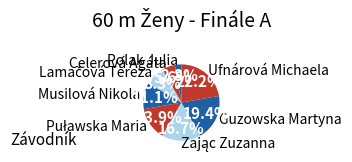

Is there a majority slice in this chart?

No